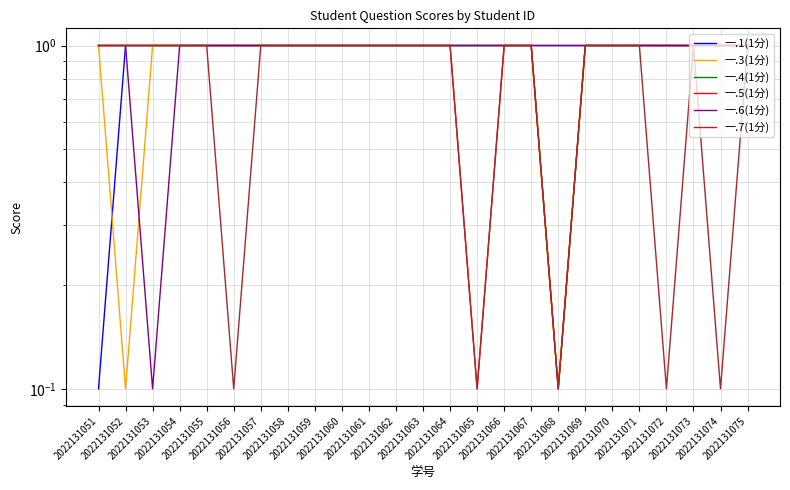

True or false: 一.4(1分) has a value of 1.0 at 2022131065.

True